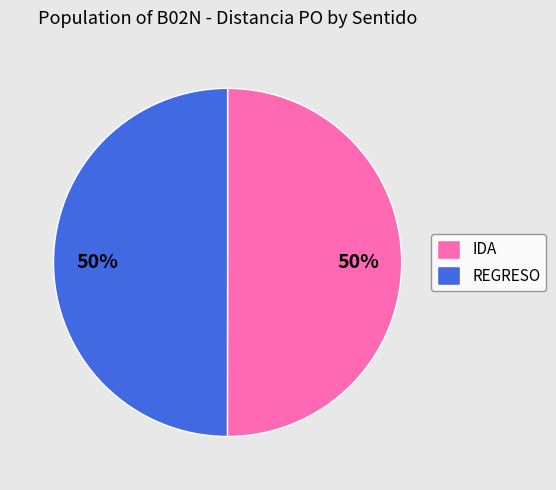

Is it true that REGRESO is 50% of the pie?

True